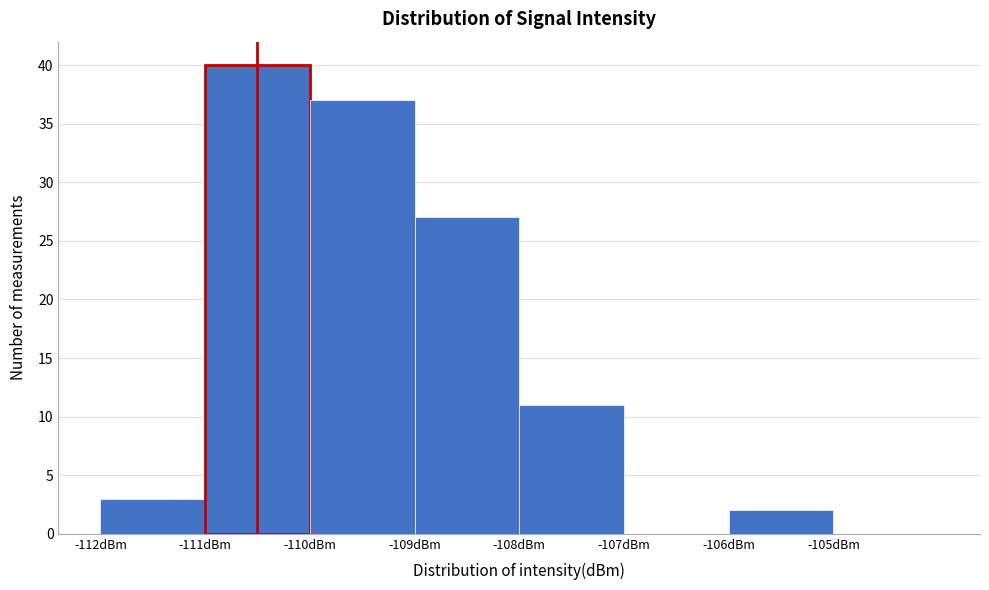

Over which range of the x-axis is the bar tallest?

-111 to -110